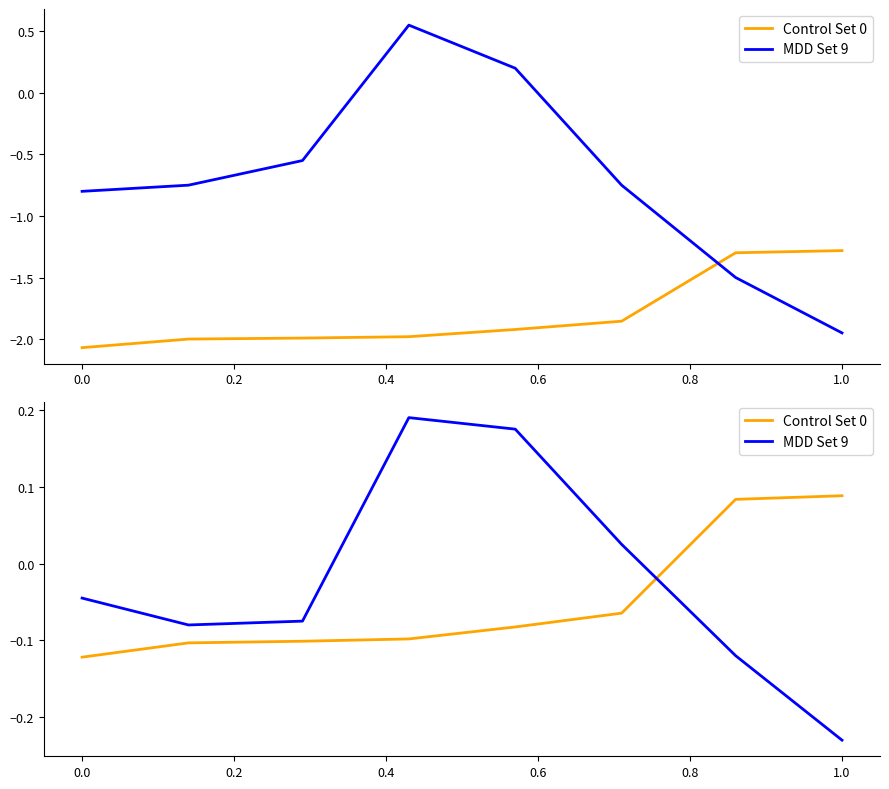

The Control Set 0 series shows 0.1 at 1.0. True or false?

True